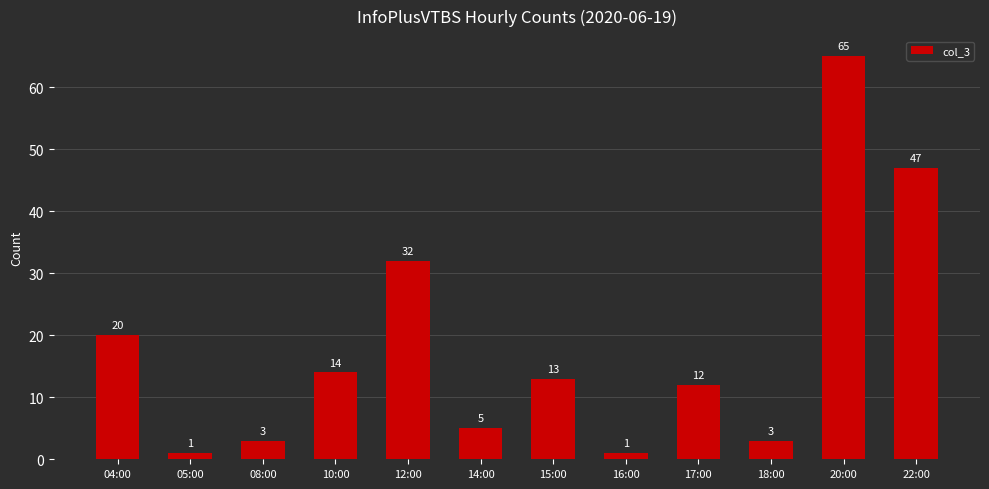

What is the maximum value shown in the chart?

65